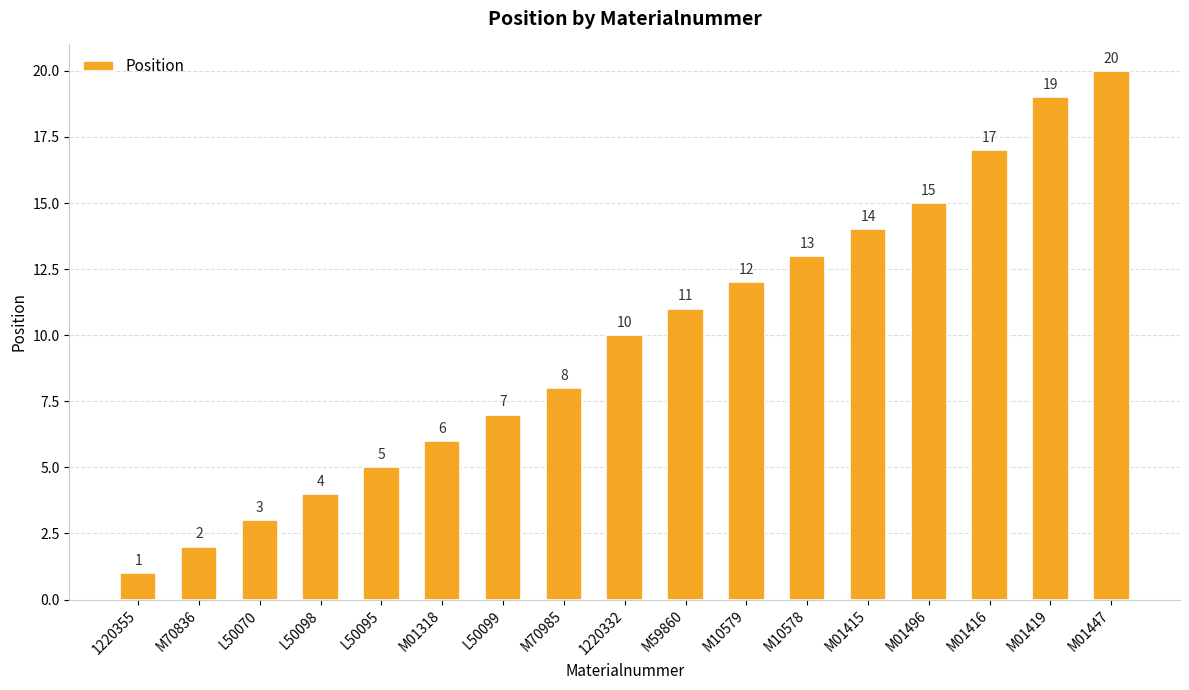

Does the chart contain stacked bars?

No